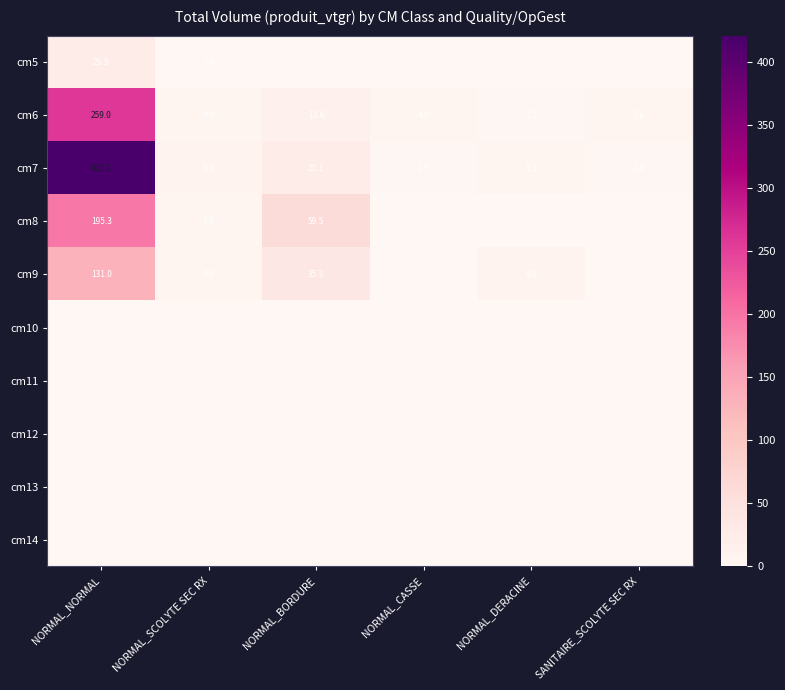

True or false: cm8 has a value of 3.8 at NORMAL_SCOLYTE SEC RX.

True